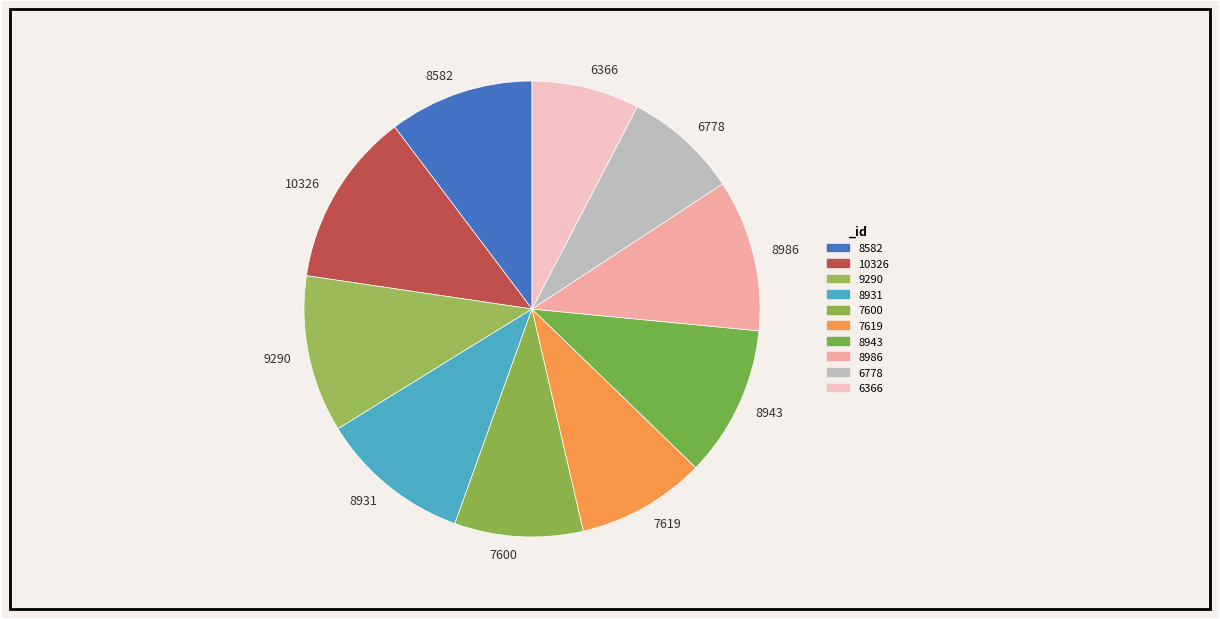

True or false: 8986 accounts for 3% of the total.

False